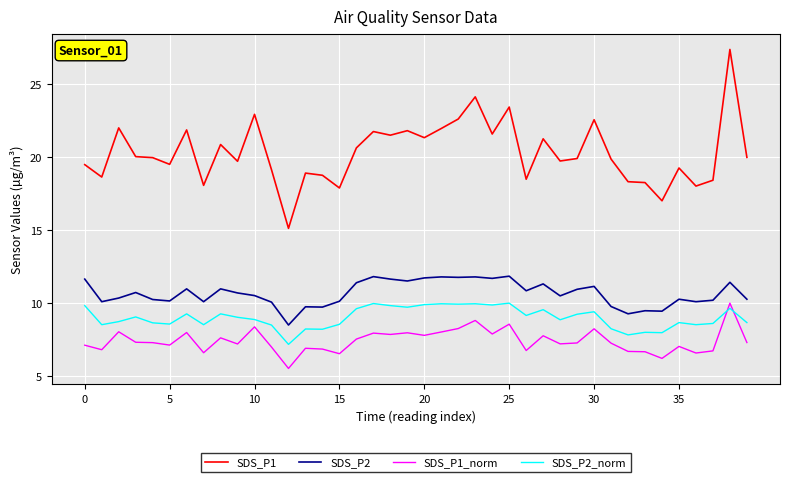

Count the number of categories in the chart.

40